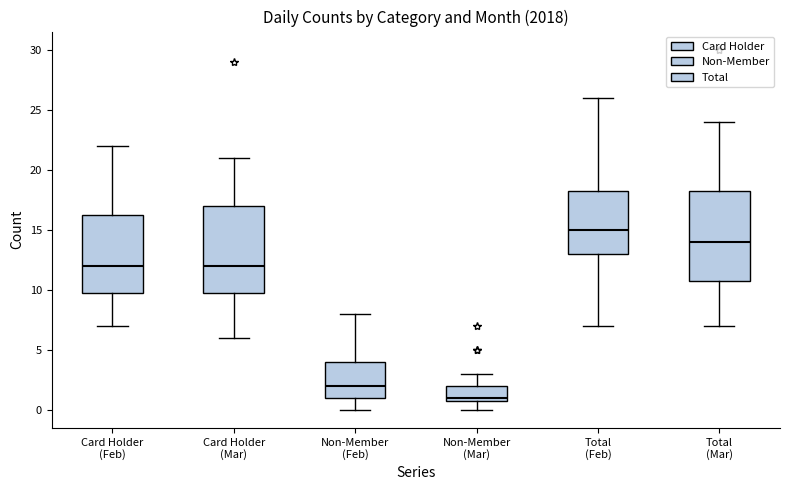

Reading left to right, read every box against the y-axis: the position of its median line, the range the box covers, and the ends of its whiskers. The values are not printed on the chart, so give them approximately, as read against the axis.

Card Holder (Feb): median 12.0, box 10.0 to 16.5, whiskers 7.0 to 22.0
Card Holder (Mar): median 12.0, box 10.0 to 17.0, whiskers 6.0 to 21.0
Non-Member (Feb): median 2.0, box 1.0 to 4.0, whiskers 0.0 to 8.0
Non-Member (Mar): median 1.0 (just above the box's lower edge), box 1.0 to 2.0, whiskers 0.0 to 3.0
Total (Feb): median 15.0, box 13.0 to 18.5, whiskers 7.0 to 26.0
Total (Mar): median 14.0, box 11.0 to 18.5, whiskers 7.0 to 24.0